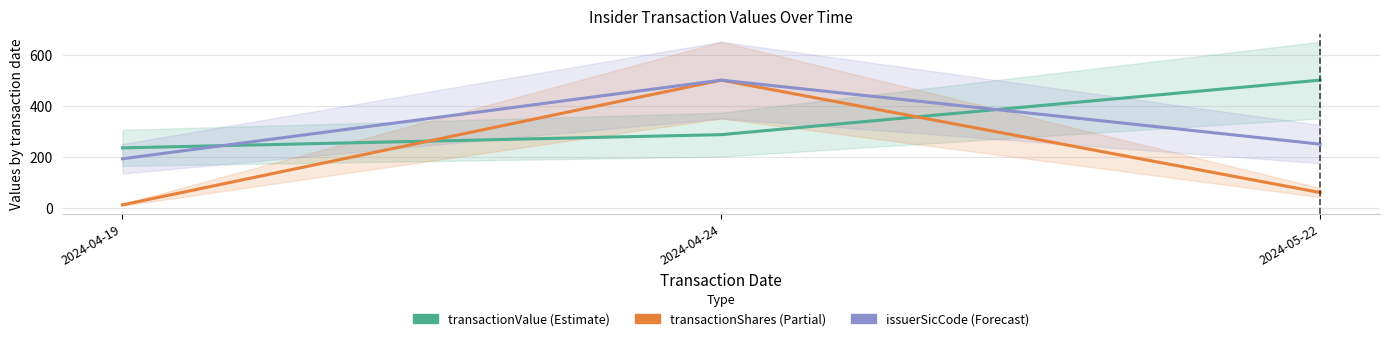

Reading left to right, extract all data points from this chart.

transactionValue: 2024-04-19=234.9	2024-04-24=286.6	2024-05-22=500.0
transactionShares: 2024-04-19=11.8	2024-04-24=500.0	2024-05-22=60.1
issuerSicCode: 2024-04-19=192.2	2024-04-24=500.0	2024-05-22=249.5